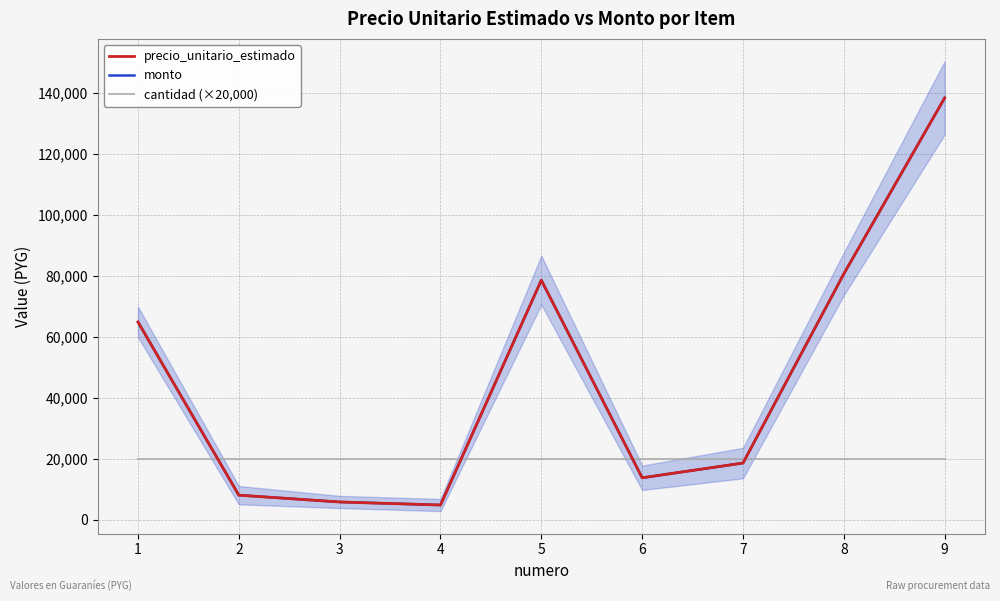

Rank the series by their maximum value, from highest to lowest.

precio_unitario_estimado, monto, cantidad (×20,000)